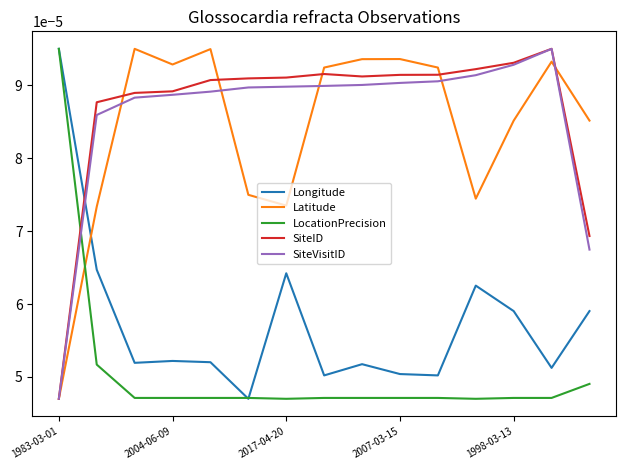

True or false: SiteID and Longitude intersect in this chart.

True